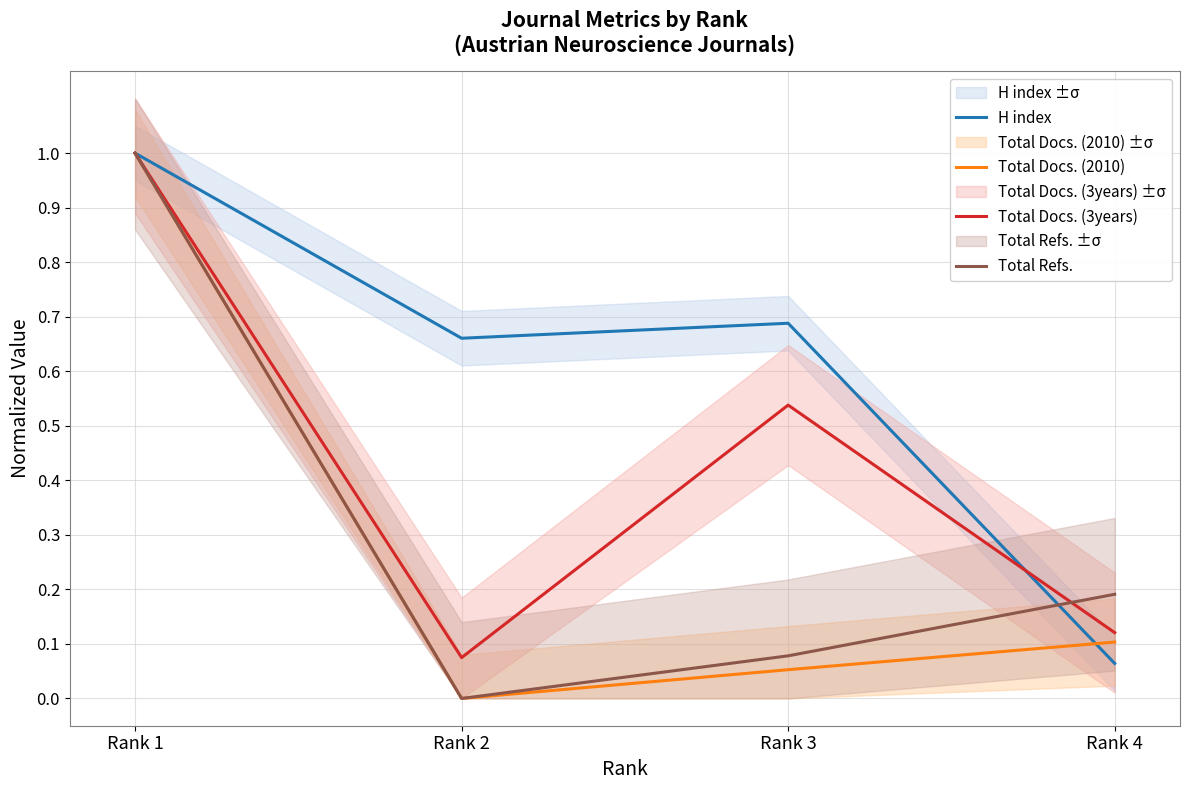

At which category does the chart reach its peak across all series?

Rank 1